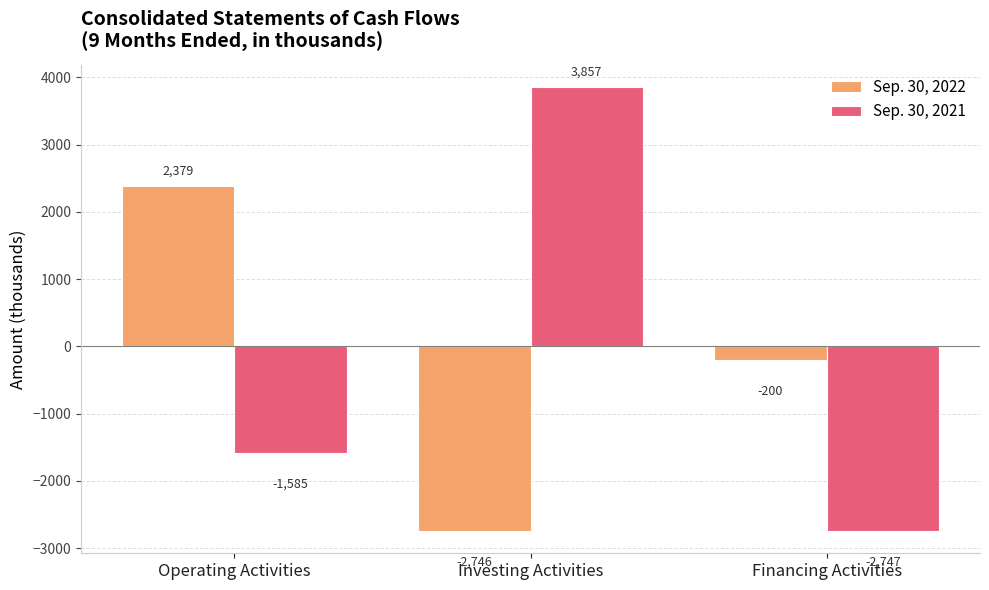

Which series changed the most between Operating Activities and Investing Activities?

Sep. 30, 2021